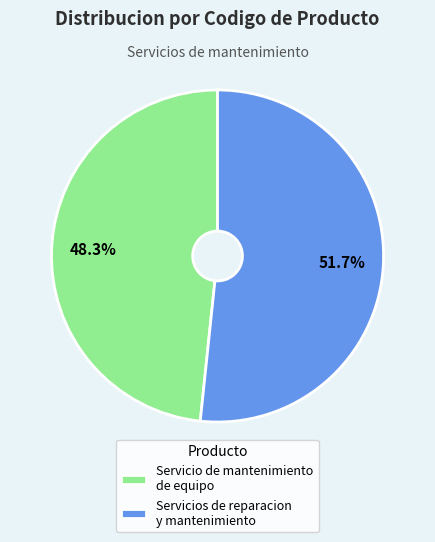

What is the largest slice in the pie chart?

Servicios de reparacion y mantenimiento